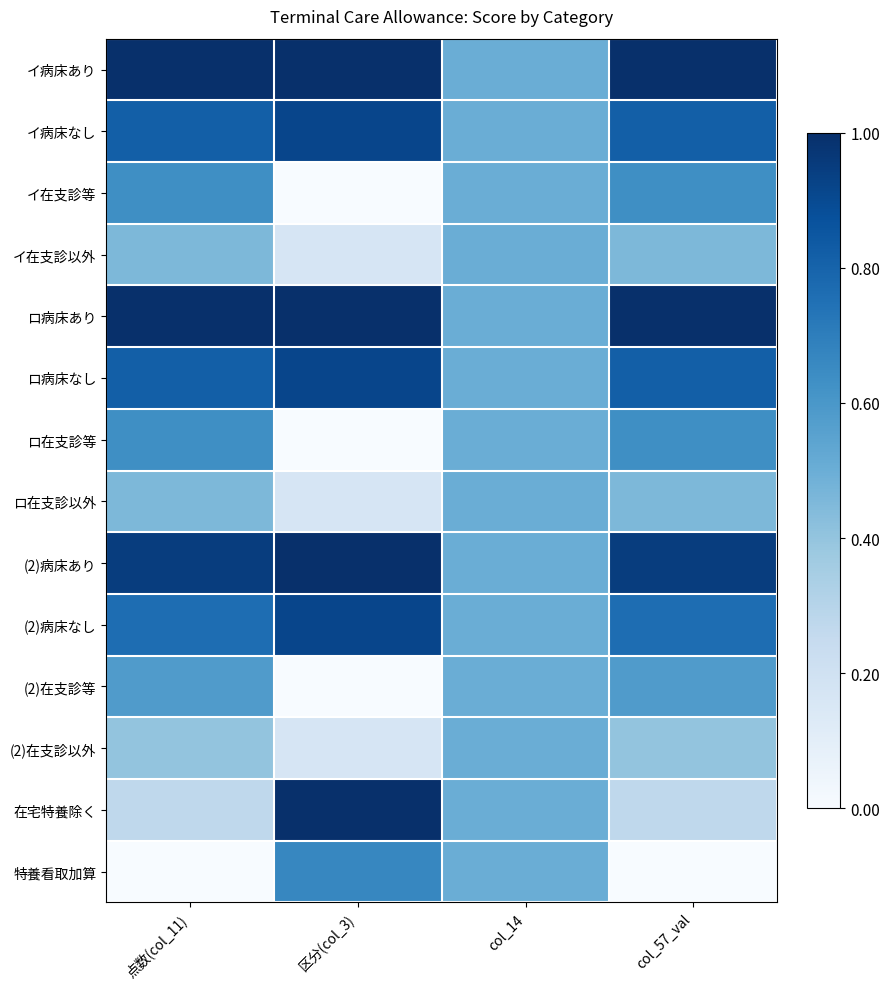

Rank the series by their maximum value, from highest to lowest.

イ病床あり, ロ病床あり, (2)病床あり, 在宅特養除く, イ病床なし, ロ病床なし, (2)病床なし, 特養看取加算, イ在支診等, ロ在支診等, (2)在支診等, イ在支診以外, ロ在支診以外, (2)在支診以外